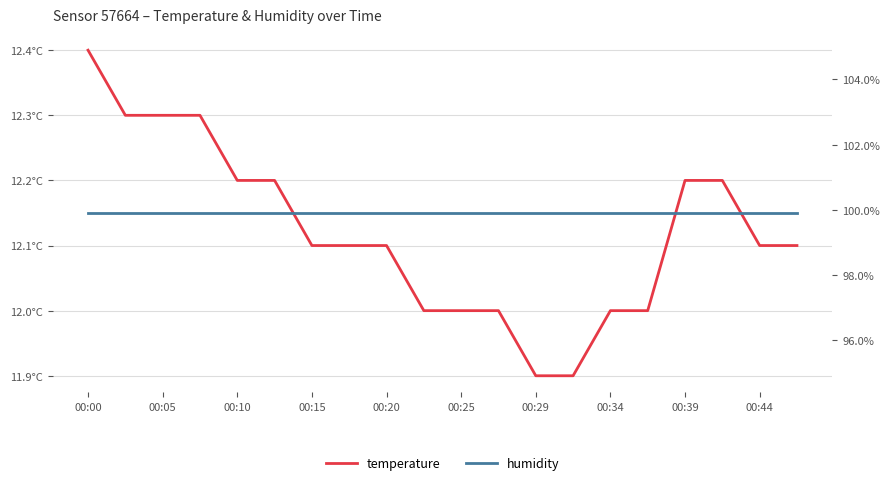

Does the chart display data point markers on the line(s)?

No